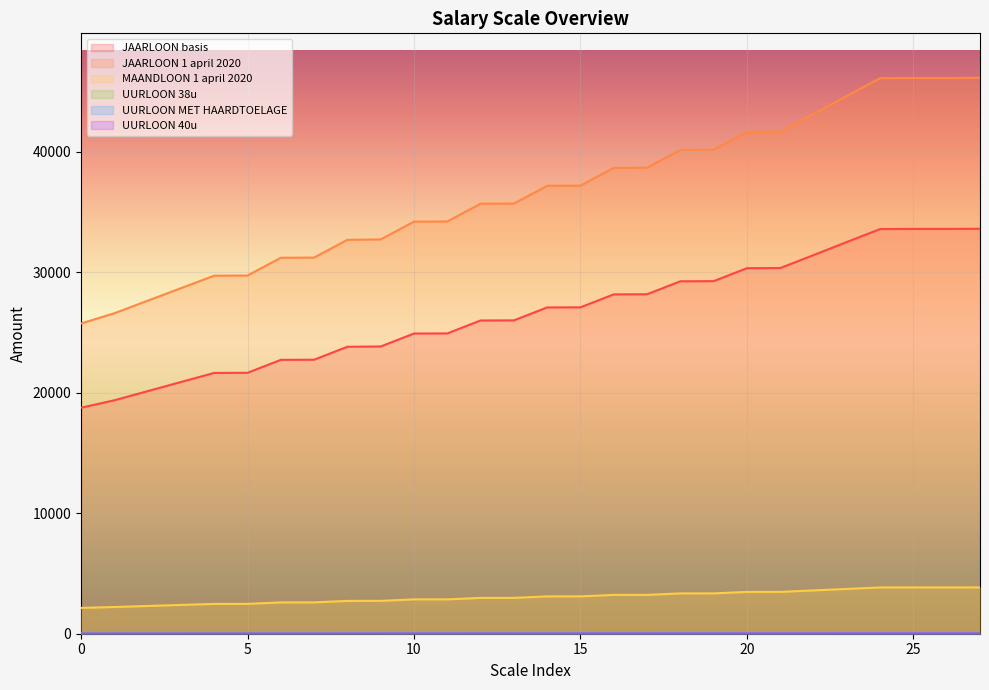

What is the total value across all series at 12?

64737.1